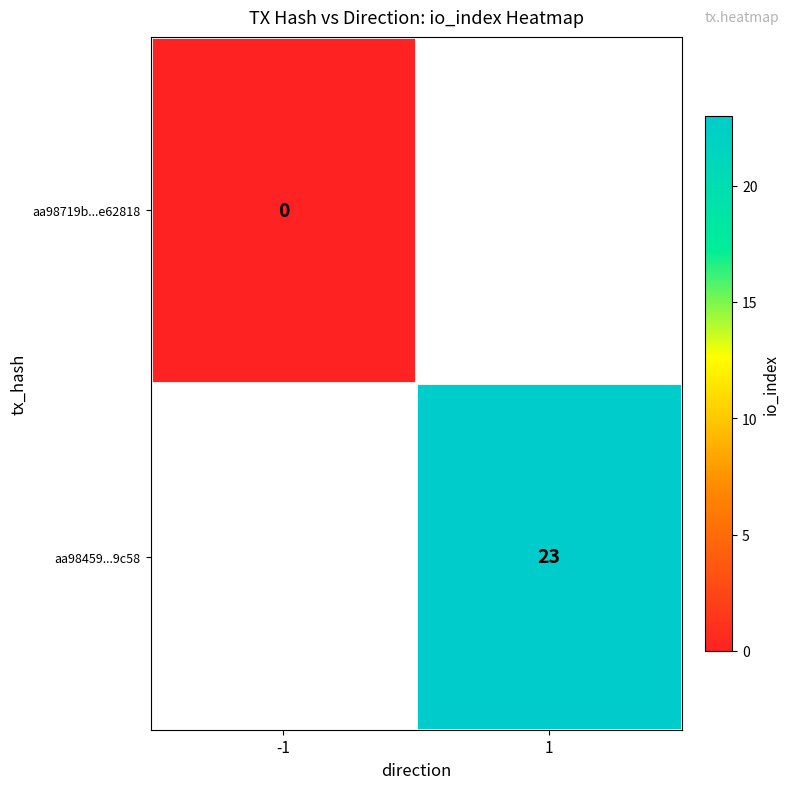

Is it true that aa98459...9c58 equals 13 at 1?

False